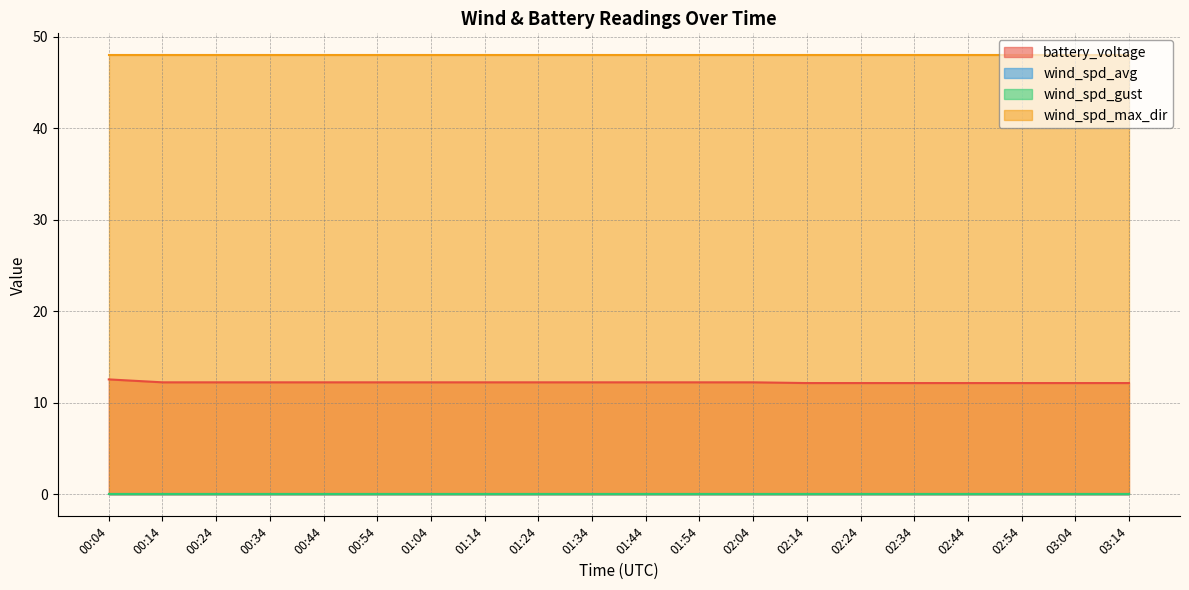

What are all the series names shown in the legend?

battery_voltage, wind_spd_avg, wind_spd_gust, wind_spd_max_dir